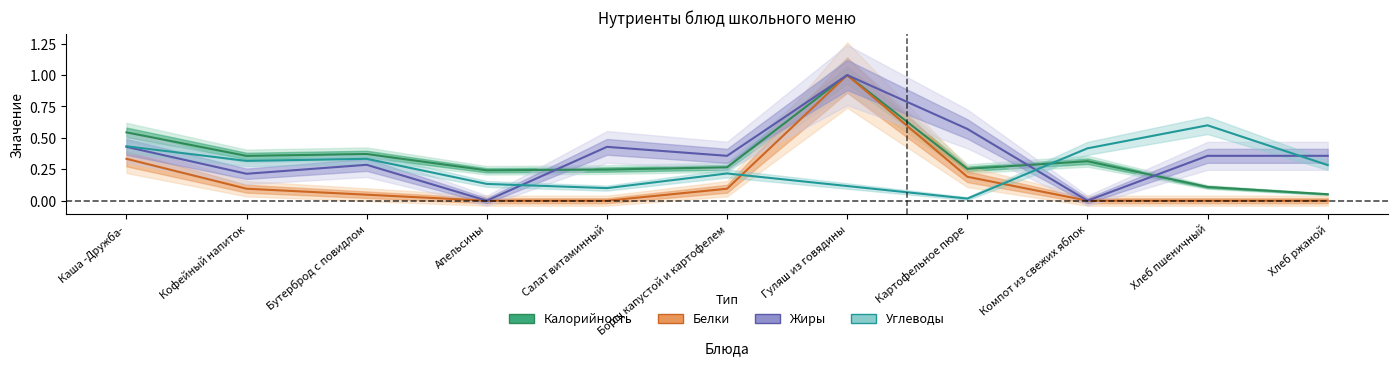

Rank the categories by Углеводы value from highest to lowest.

Хлеб пшеничный, Каша -Дружба-, Компот из свежих яблок, Бутерброд с повидлом, Кофейный напиток, Хлеб ржаной, Борщ капустой и картофелем, Апельсины, Гуляш из говядины, Салат витаминный, Картофельное пюре